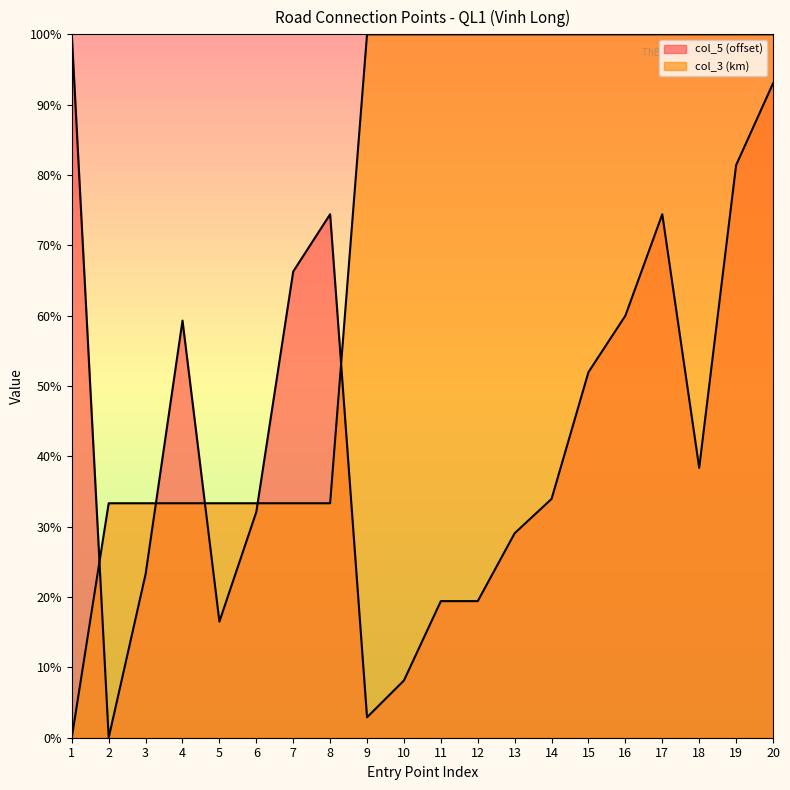

At how many categories does at least one series exceed 70?

14